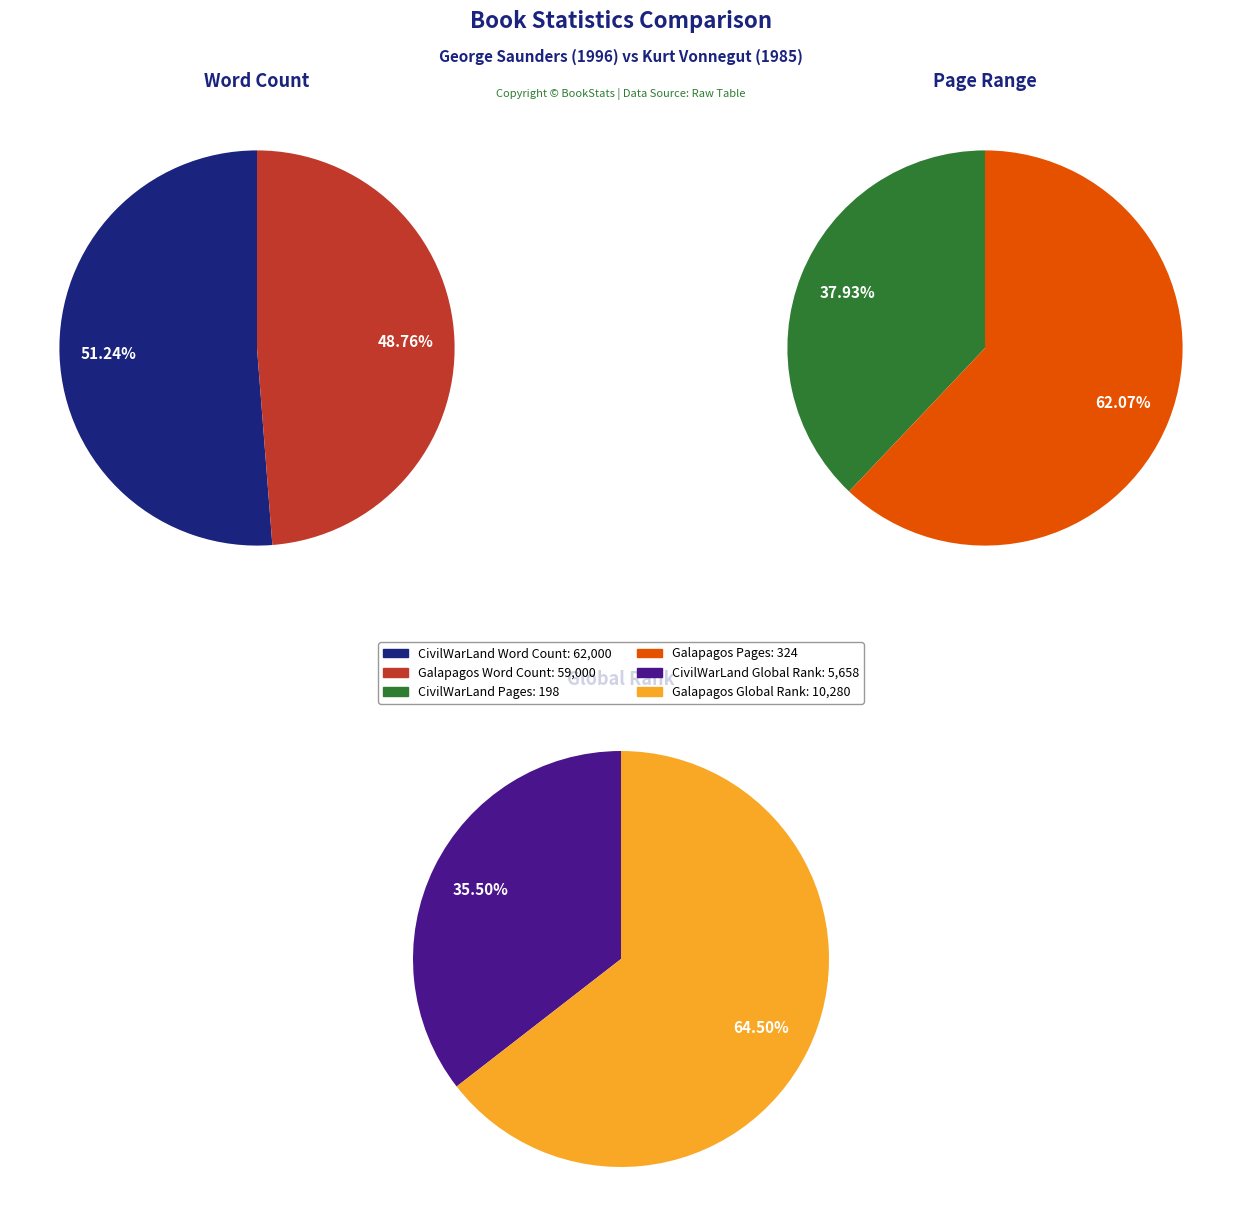

To the nearest percent, what portion does Galapagos represent?

62%